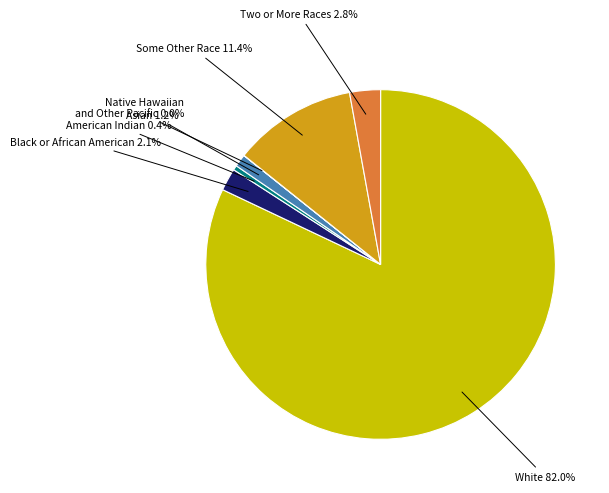

Is there any slice that represents more than half of the pie?

Yes